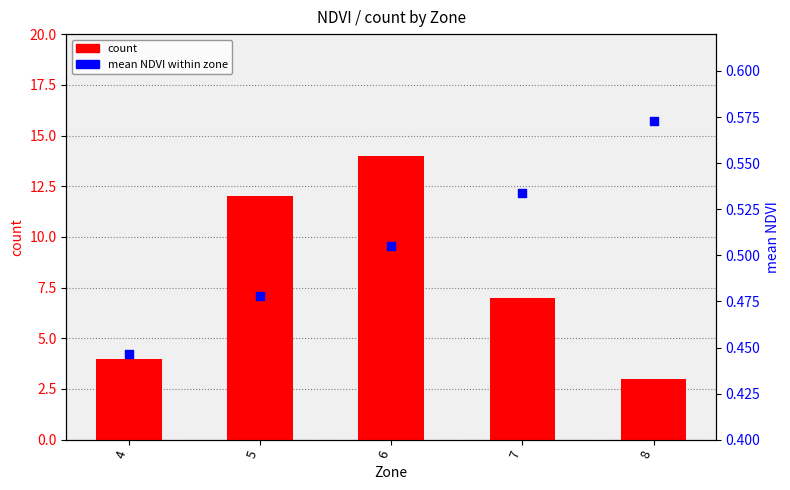

Is the value of count at 6 greater than the value of mean NDVI within zone at 7?

Yes